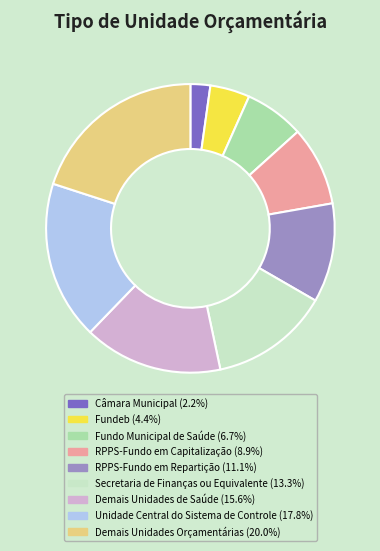

Which category has the smallest portion of the pie?

Câmara Municipal